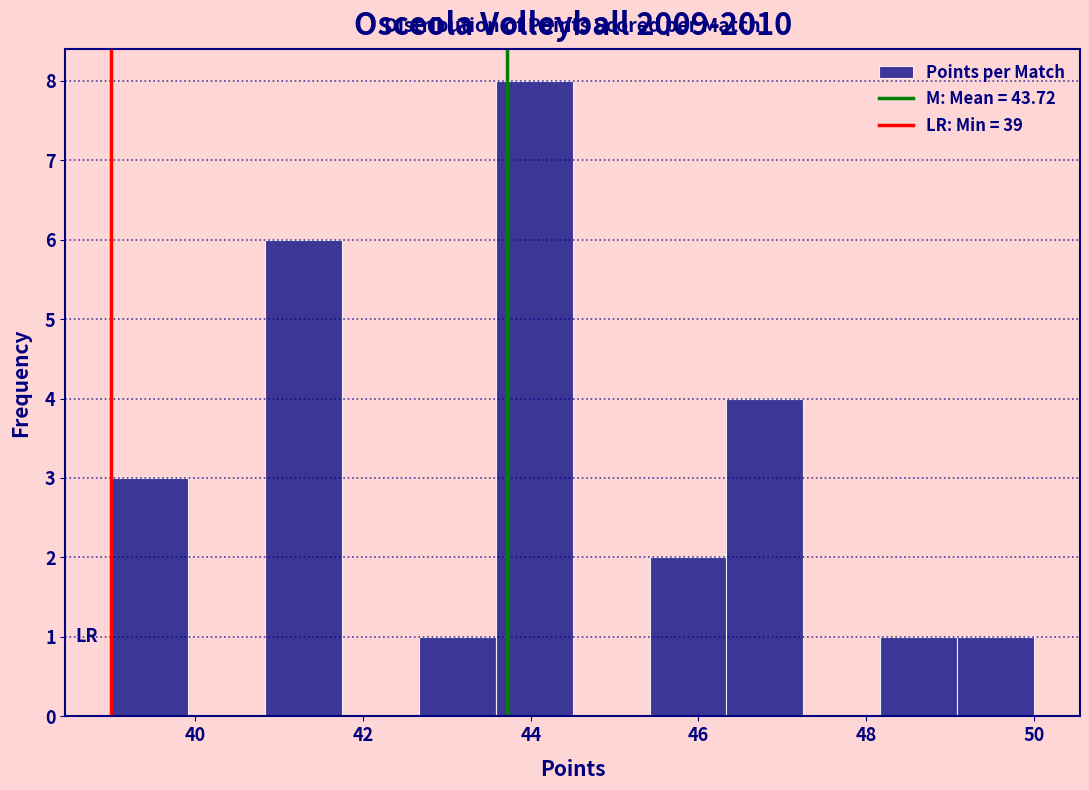

Which range on the x-axis has the tallest bar?

43.6 to 44.6